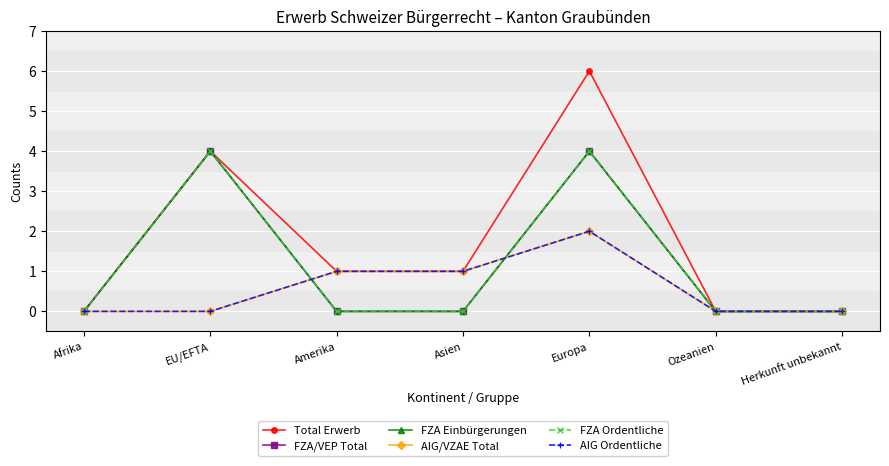

Reading left to right, transcribe all the data shown in this chart.

Total Erwerb: Afrika=0	EU/EFTA=4	Amerika=1	Asien=1	Europa=6	Ozeanien=0	Herkunft unbekannt=0
FZA/VEP Total: Afrika=0	EU/EFTA=4	Amerika=0	Asien=0	Europa=4	Ozeanien=0	Herkunft unbekannt=0
FZA Einbürgerungen: Afrika=0	EU/EFTA=4	Amerika=0	Asien=0	Europa=4	Ozeanien=0	Herkunft unbekannt=0
AIG/VZAE Total: Afrika=0	EU/EFTA=0	Amerika=1	Asien=1	Europa=2	Ozeanien=0	Herkunft unbekannt=0
FZA Ordentliche: Afrika=0	EU/EFTA=4	Amerika=0	Asien=0	Europa=4	Ozeanien=0	Herkunft unbekannt=0
AIG Ordentliche: Afrika=0	EU/EFTA=0	Amerika=1	Asien=1	Europa=2	Ozeanien=0	Herkunft unbekannt=0